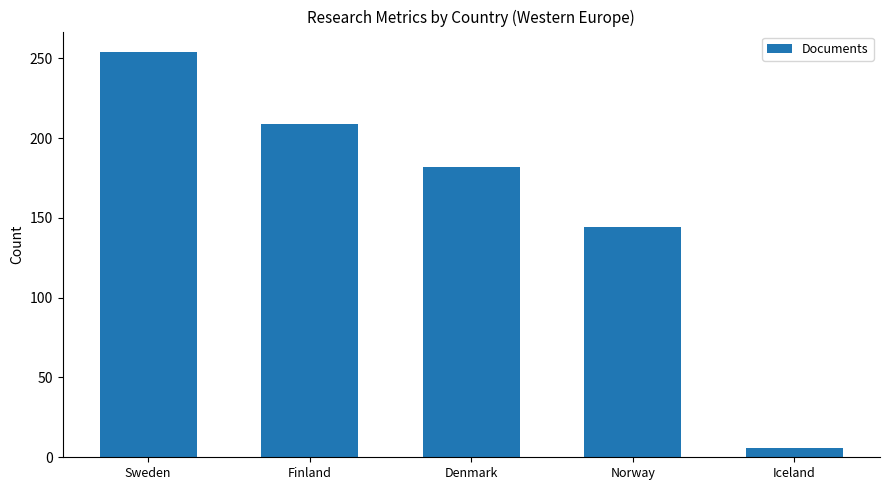

Approximately how many times larger is the value at Denmark compared to Norway?

1.3